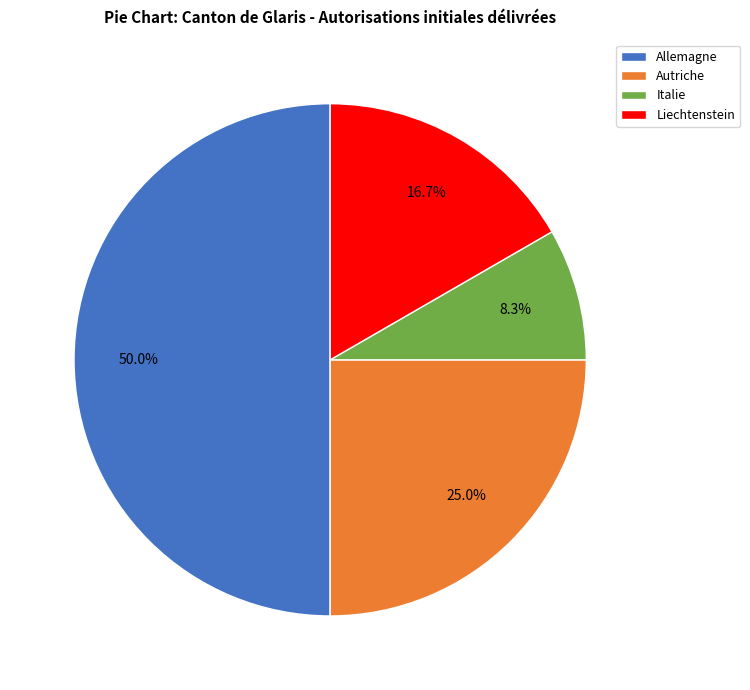

What percentage is the Allemagne slice, to the nearest percent?

50%